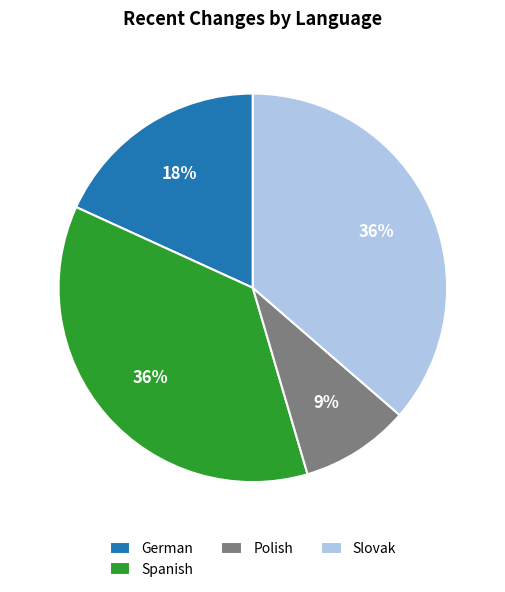

Is there any slice that represents more than half of the pie?

No